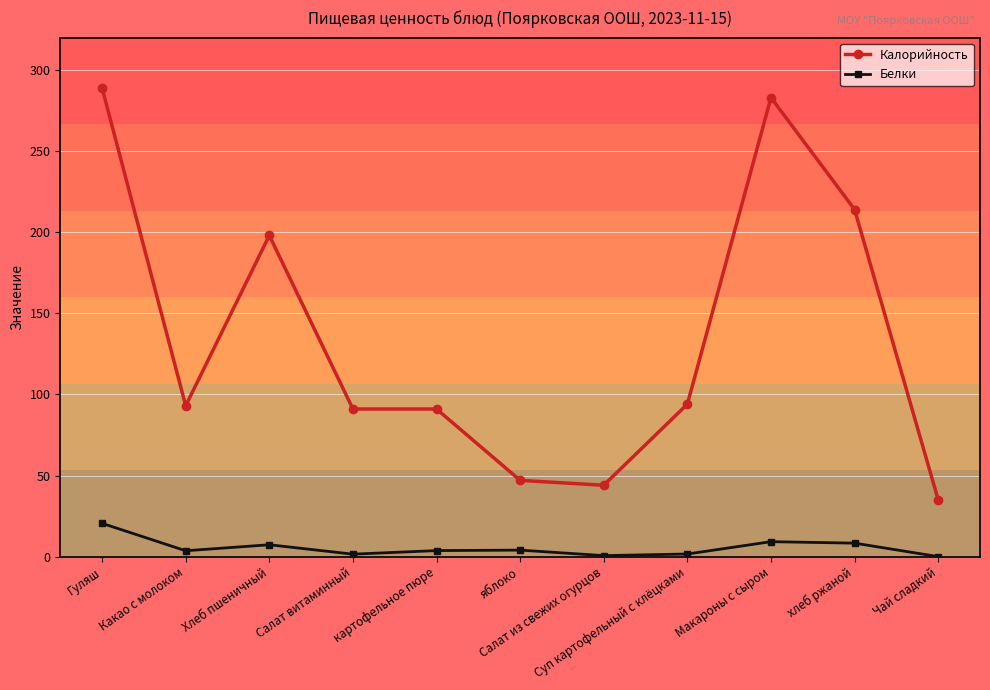

Which category has the highest value in the Белки series?

Гуляш